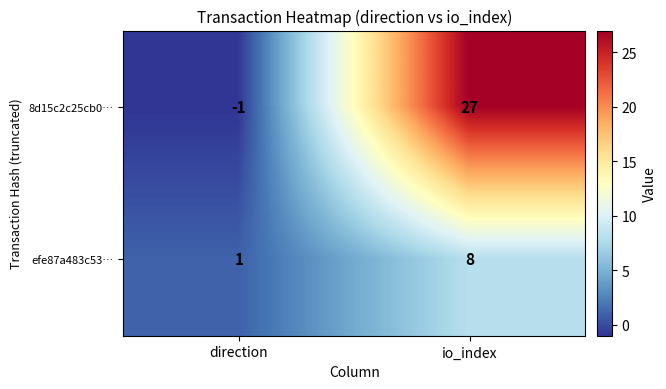

How many values in 8d15c2c25cb0… are above zero?

1